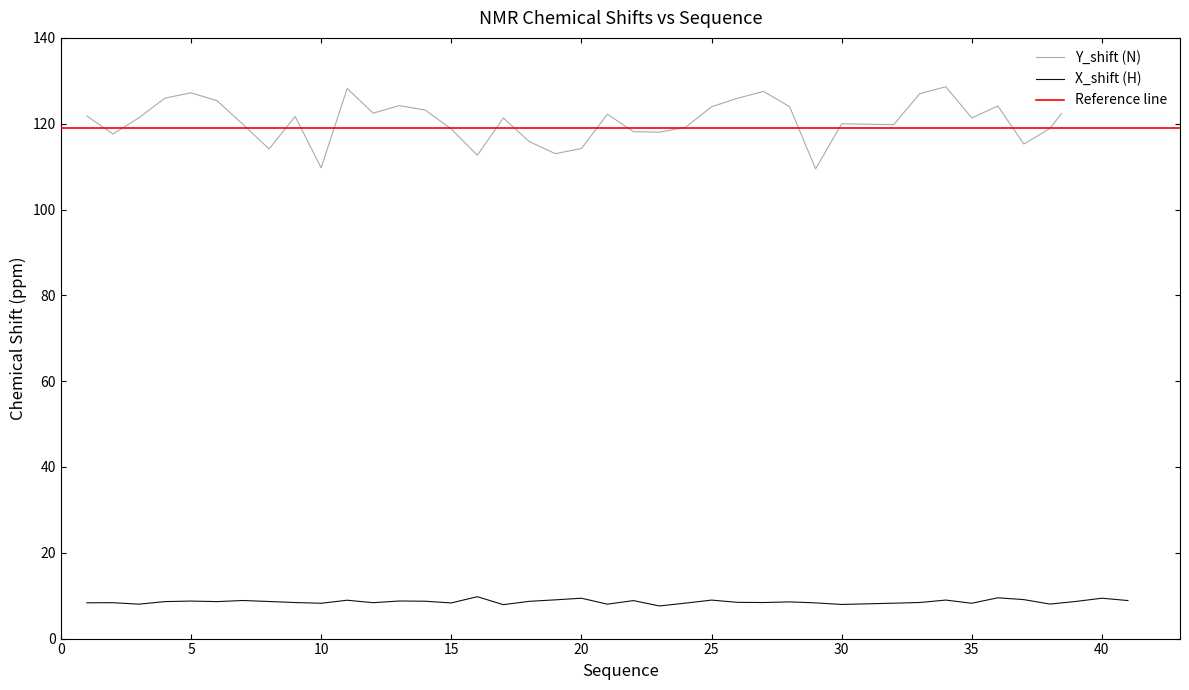

What is the difference between the maximum and second lowest values in the X_shift series?

1.9